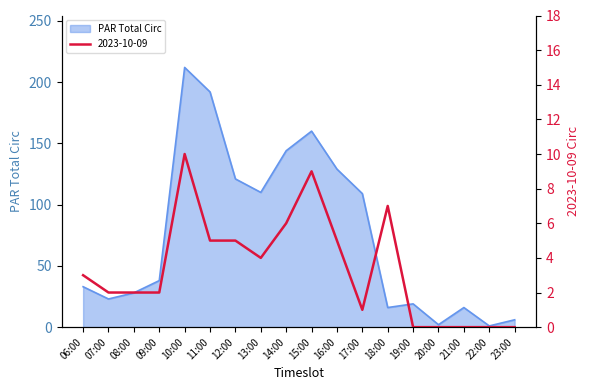

What are all the series names shown in the legend?

2023-10-09, PAR Total Circ